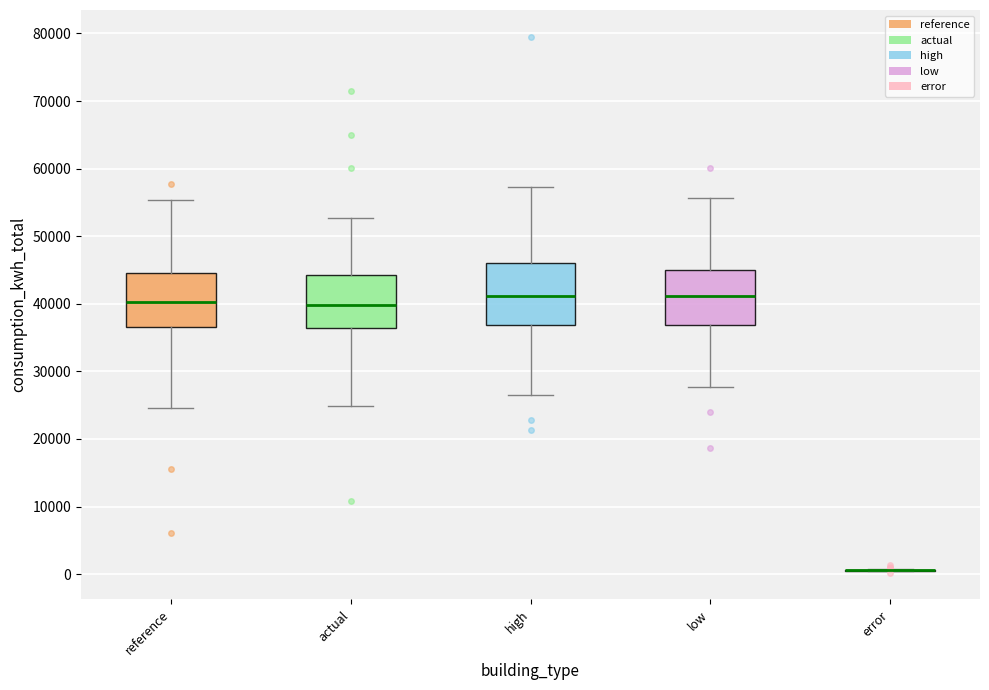

Reading left to right, read every box against the y-axis: the position of its median line, the range the box covers, and the ends of its whiskers. The values are not printed on the chart, so give them approximately, as read against the axis.

reference: median 40000, box 37000 to 45000, whiskers 25000 to 55000
actual: median 40000, box 36000 to 44000, whiskers 25000 to 53000
high: median 41000, box 37000 to 46000, whiskers 27000 to 57000
low: median 41000, box 37000 to 45000, whiskers 28000 to 56000
error: box collapsed to a line at 1000, whiskers 0 to 1000